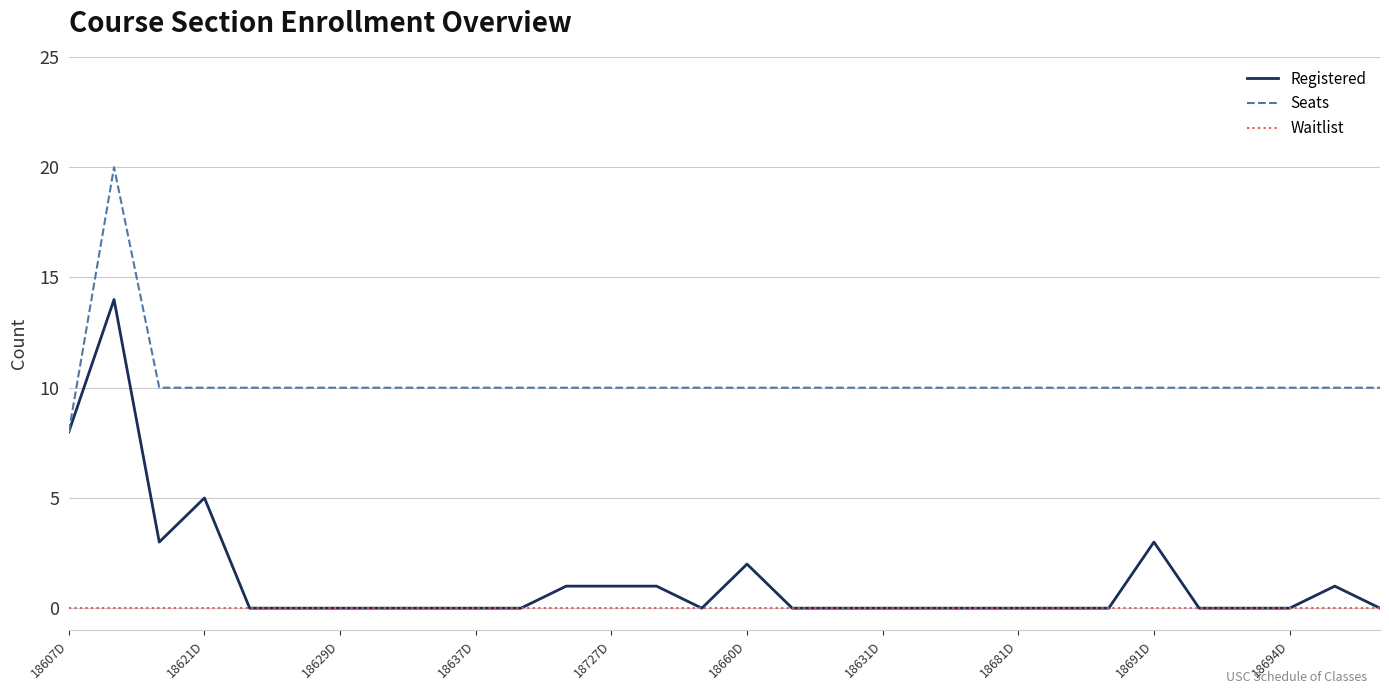

Which series has the largest total across all categories?

Seats